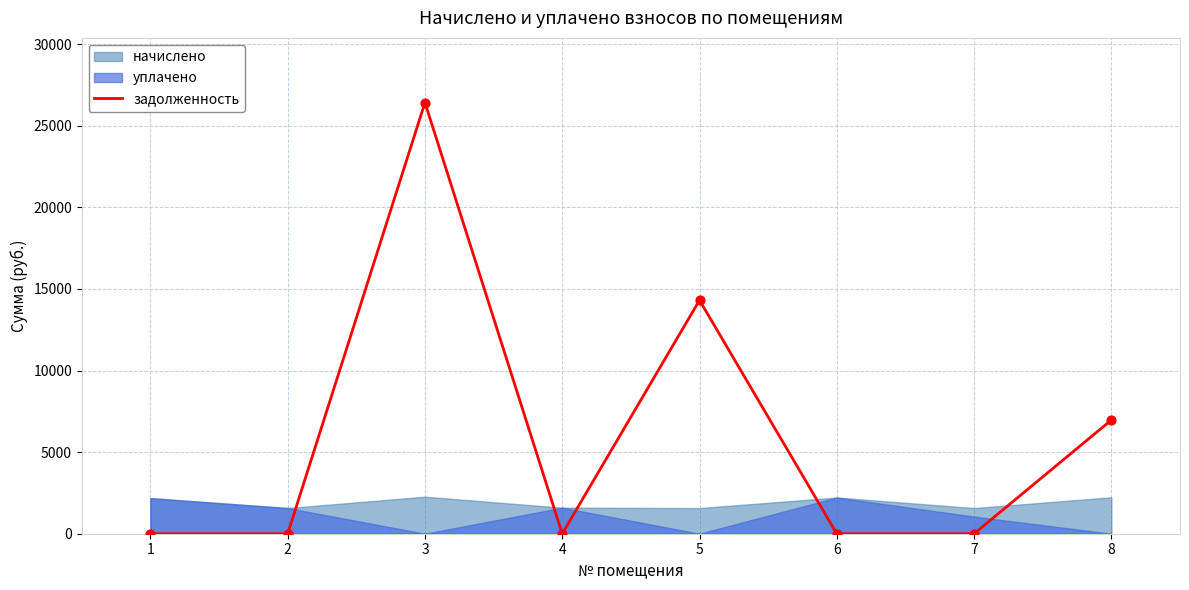

Between 8 and 2, which is larger?

8